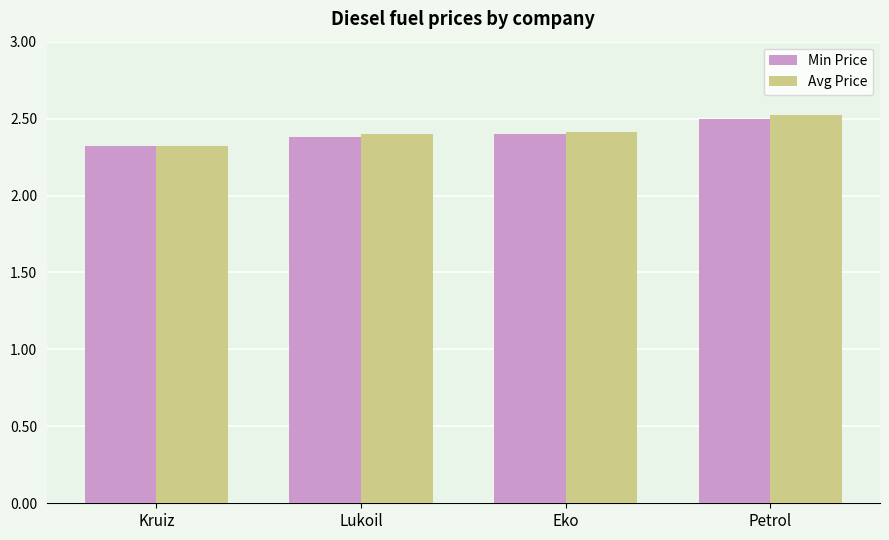

What is the approximate value of Min Price at Petrol?

2.5